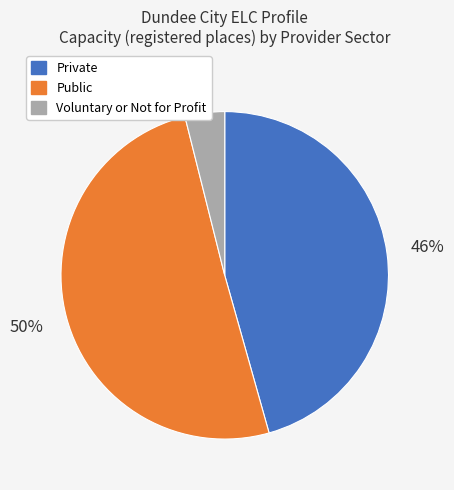

Which slice is the largest?

Public